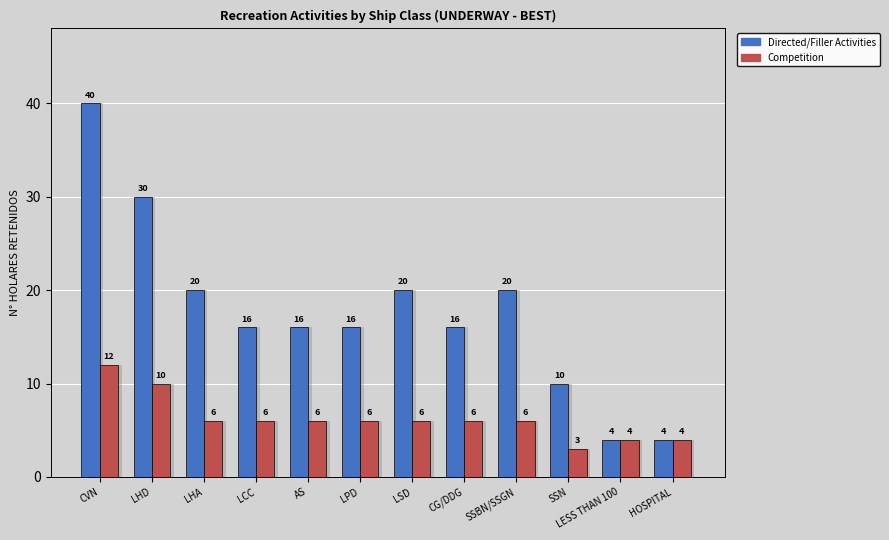

Reading left to right, extract all data points from this chart.

Directed/Filler Activities: 40	30	20	16	16	16	20	16	20	10	4	4
Competition: 12	10	6	6	6	6	6	6	6	3	4	4